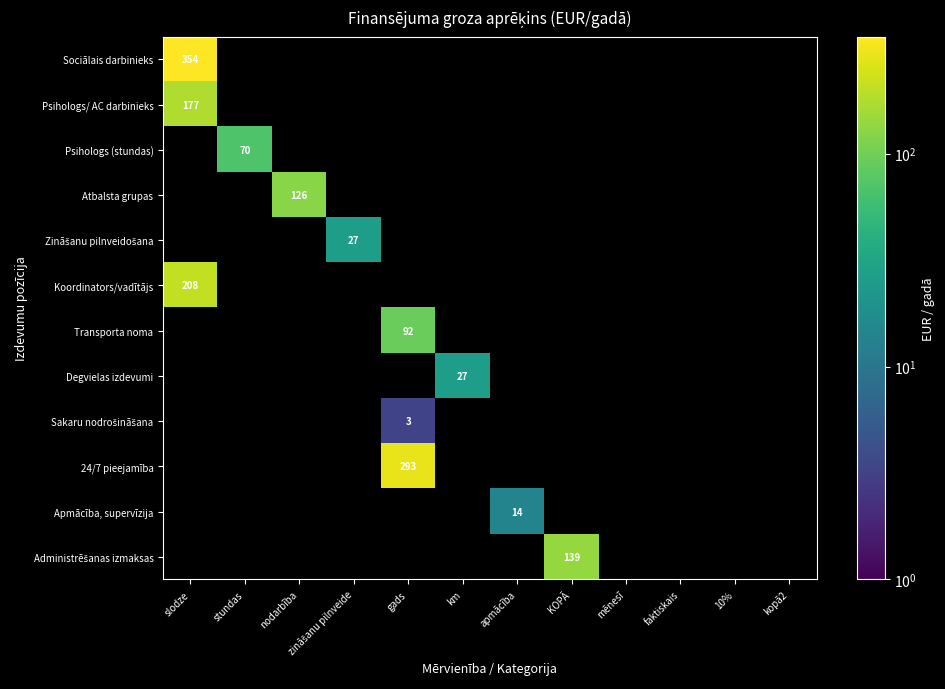

What is the minimum value for Psihologs/ AC darbinieks?

176.9